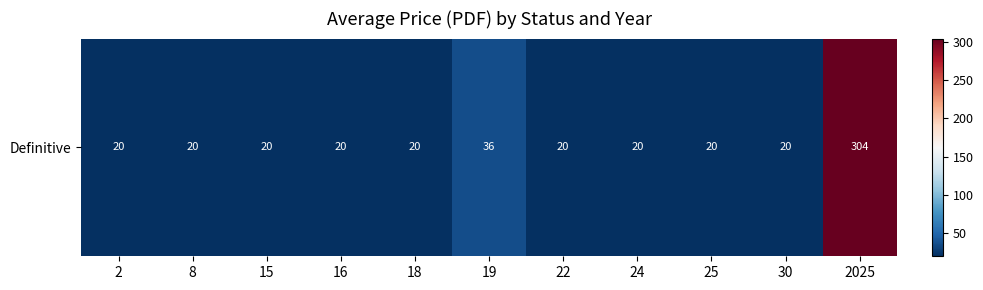

What is the average value?

47.3